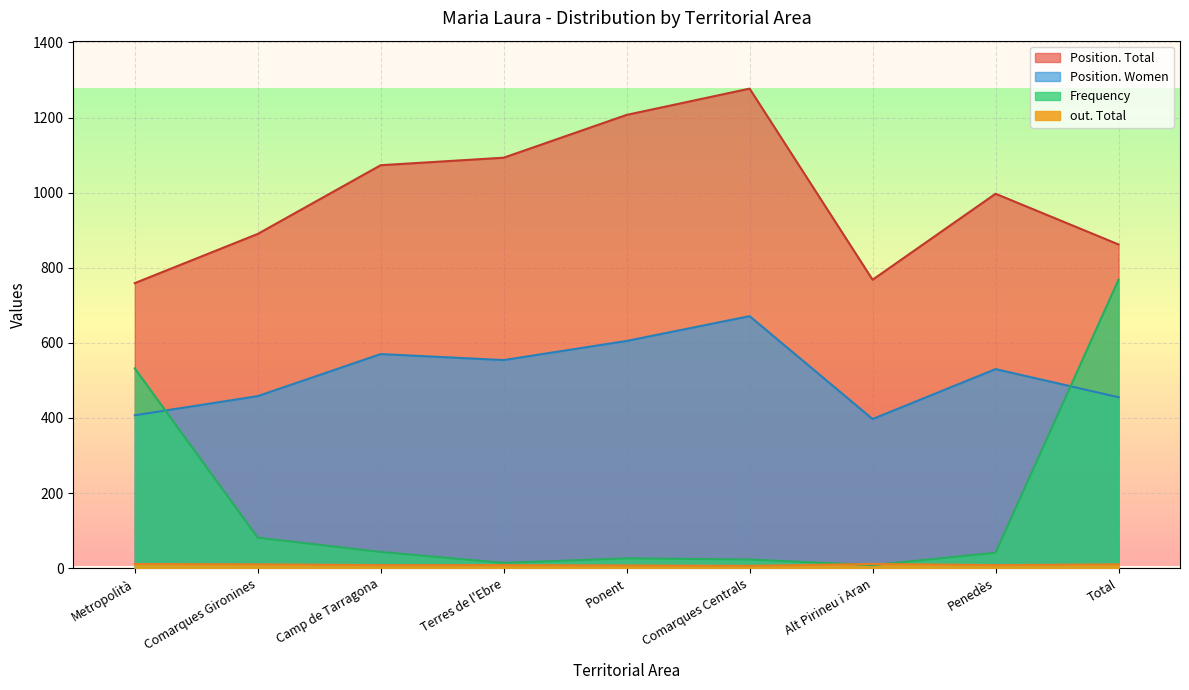

How many data points in Frequency are less than 41?

4